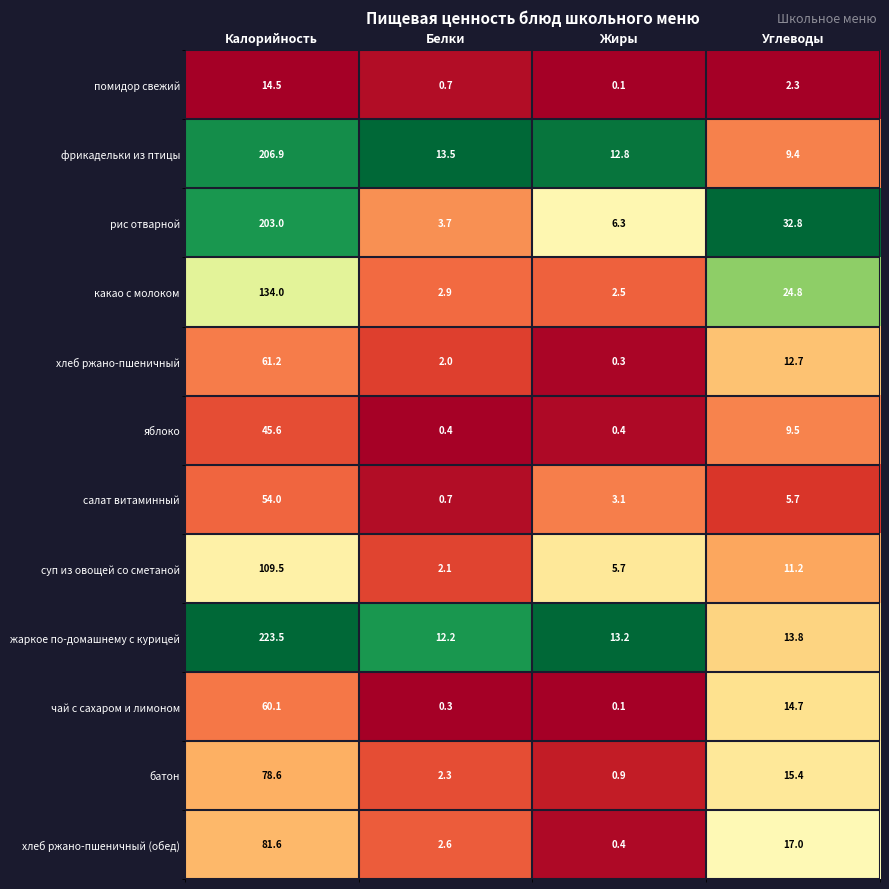

Between Белки and Углеводы, which series saw the biggest shift?

рис отварной